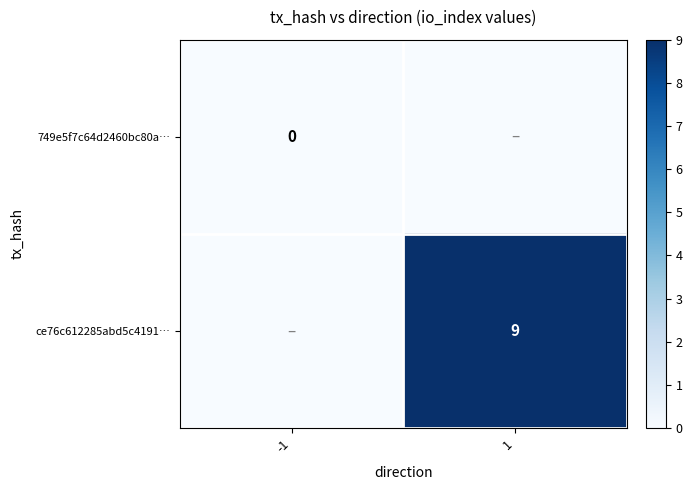

Which series has the largest total across all categories?

ce76c612285abd5c4191…